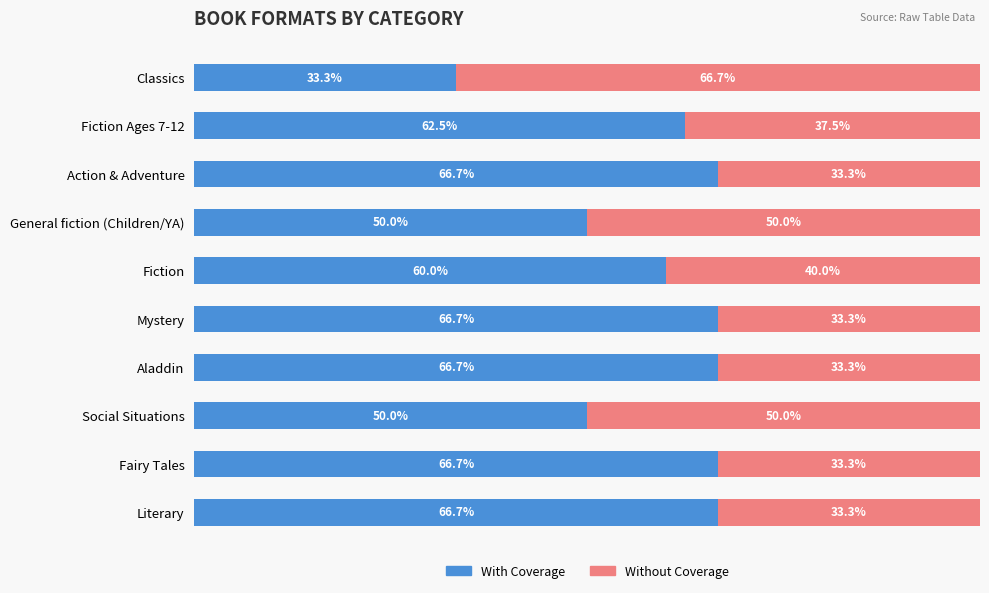

What are all the series names shown in the legend?

With Coverage, Without Coverage